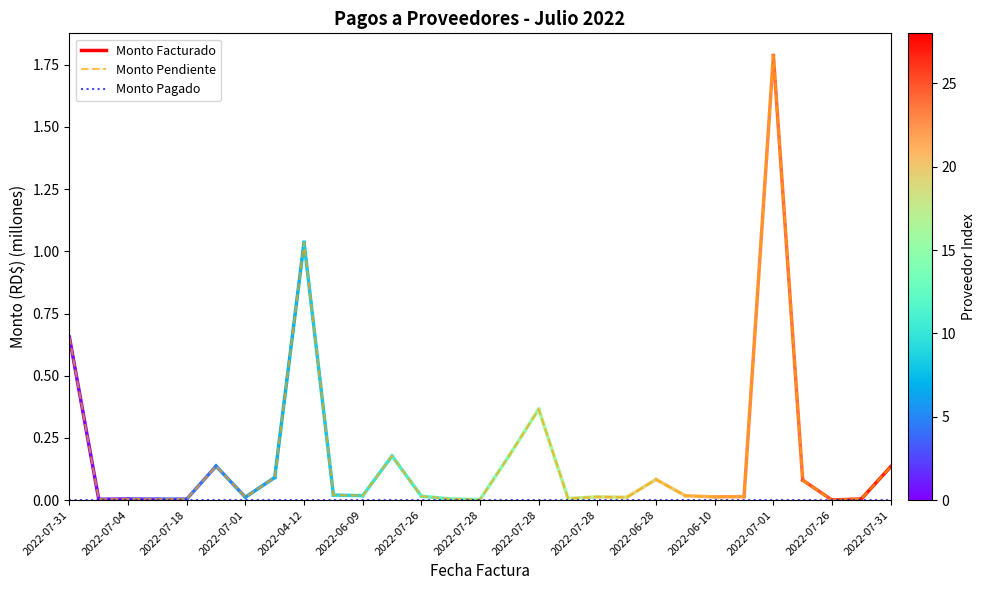

Which series has the largest total across all categories?

Monto Pendiente